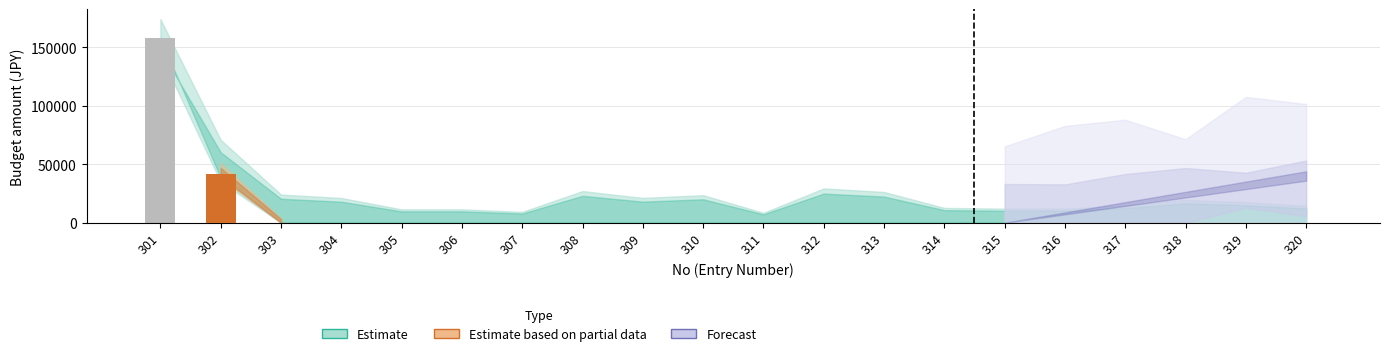

List the series in order of their peak value, lowest first.

Estimate based on partial data, Forecast, Estimate